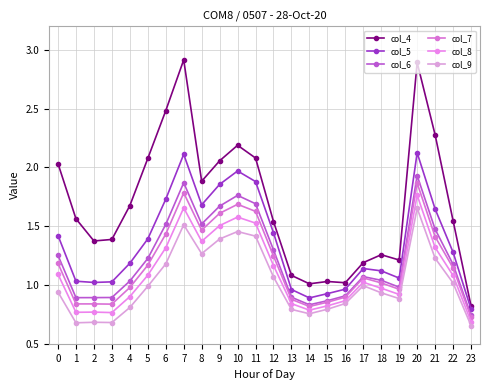

Where is col_6 nearest to the value 1?

19